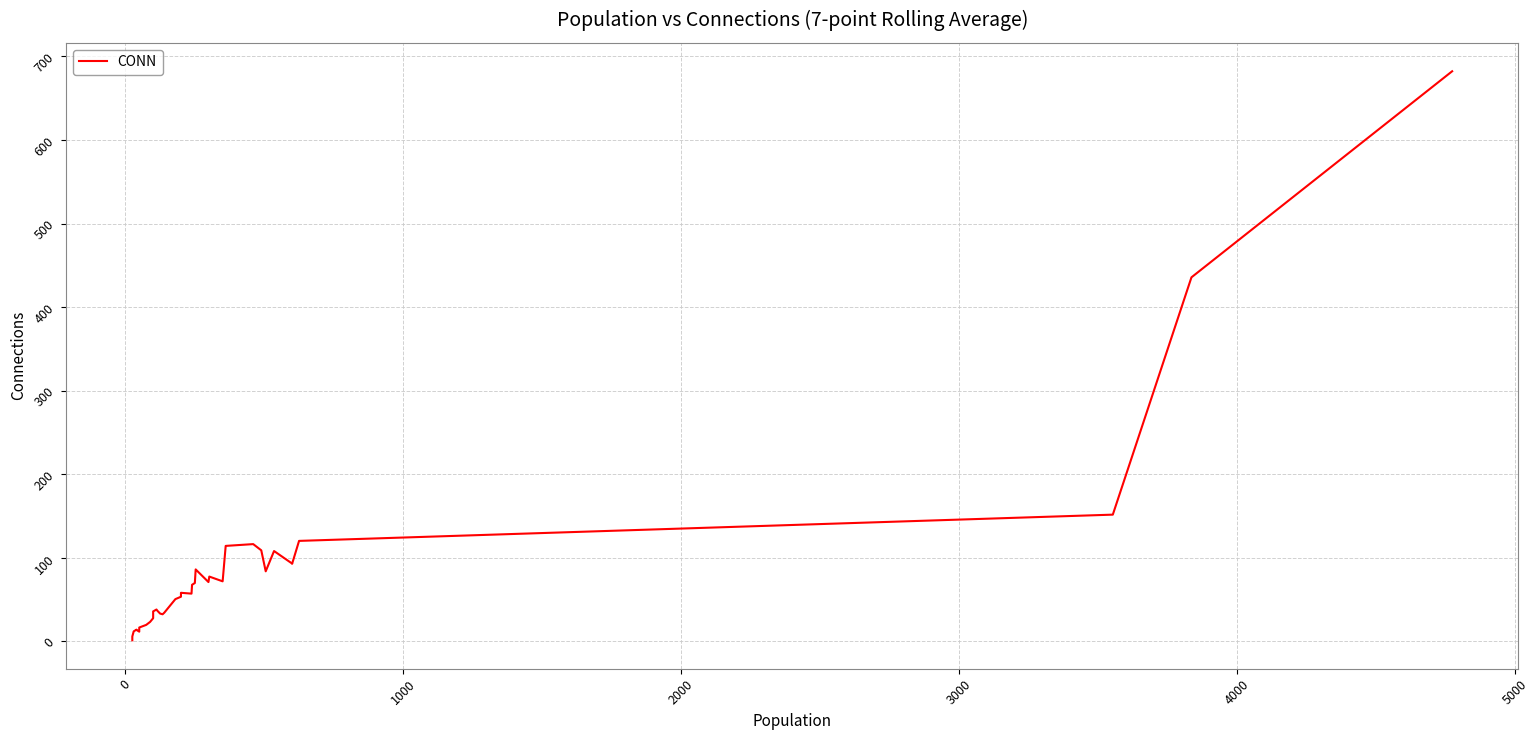

Does the chart display data point markers on the line(s)?

No